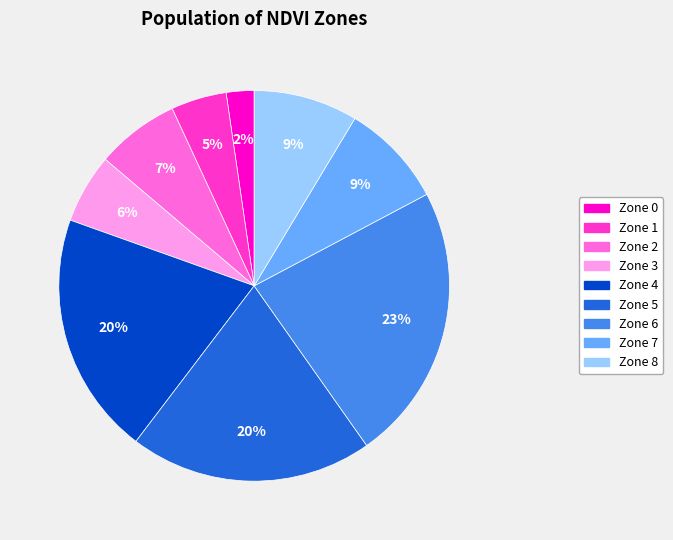

Which slice is the largest?

Zone 6